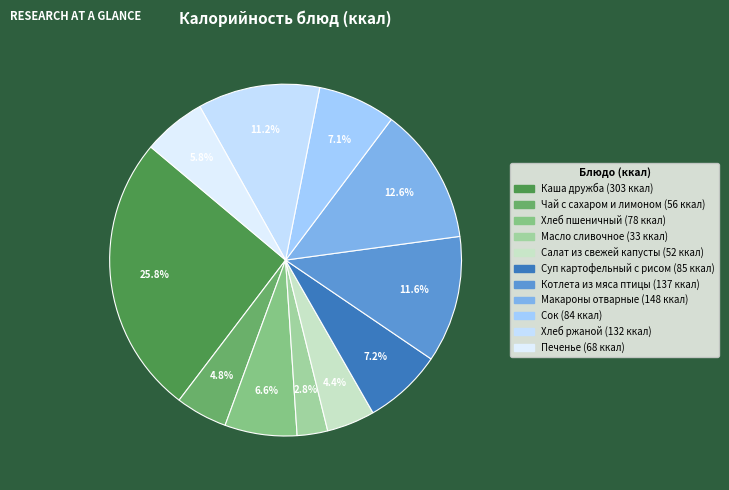

Is it true that Хлеб ржаной is 11% of the pie?

True